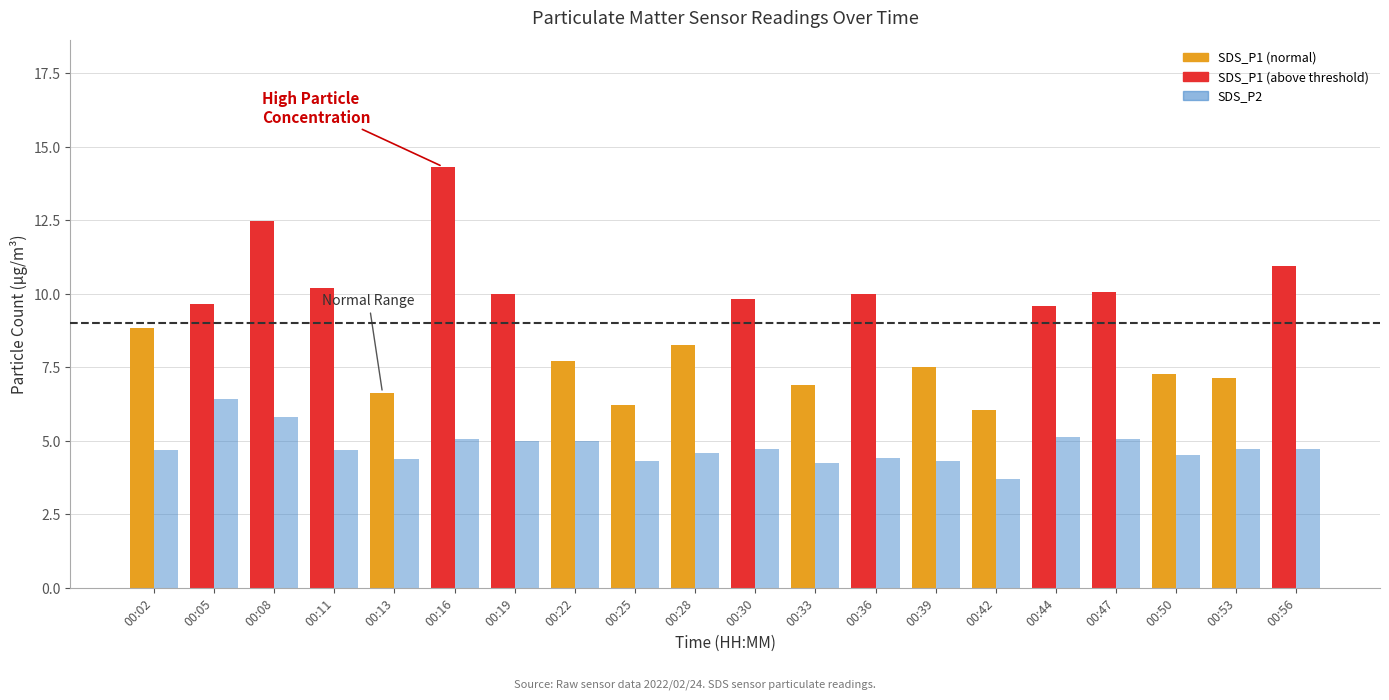

What value does the SDS_P2 series have at 00:39?

4.3